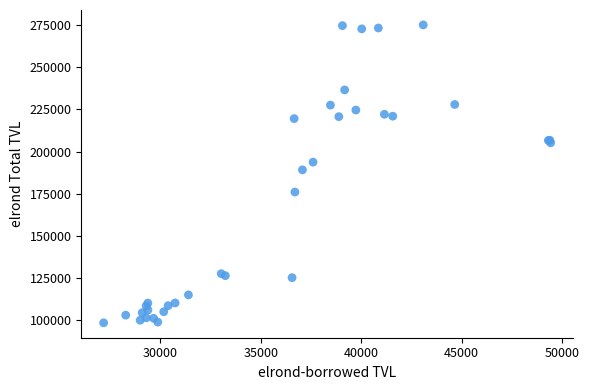

What Y value in the scatter plot is closest to 186830?

189198.1